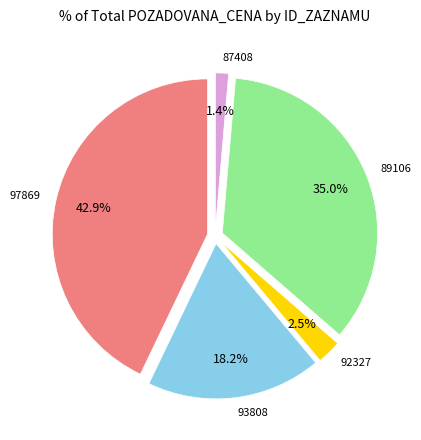

To the nearest percent, what percentage of the pie is 97869?

43%